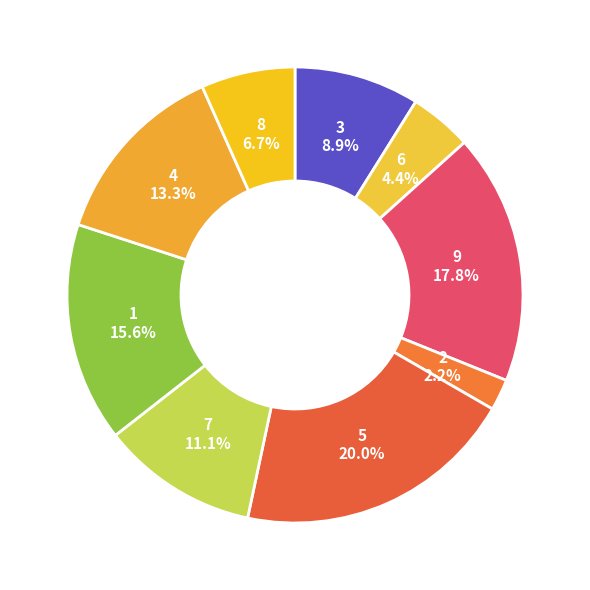

The 4 slice represents 9% of the pie. True or false?

False